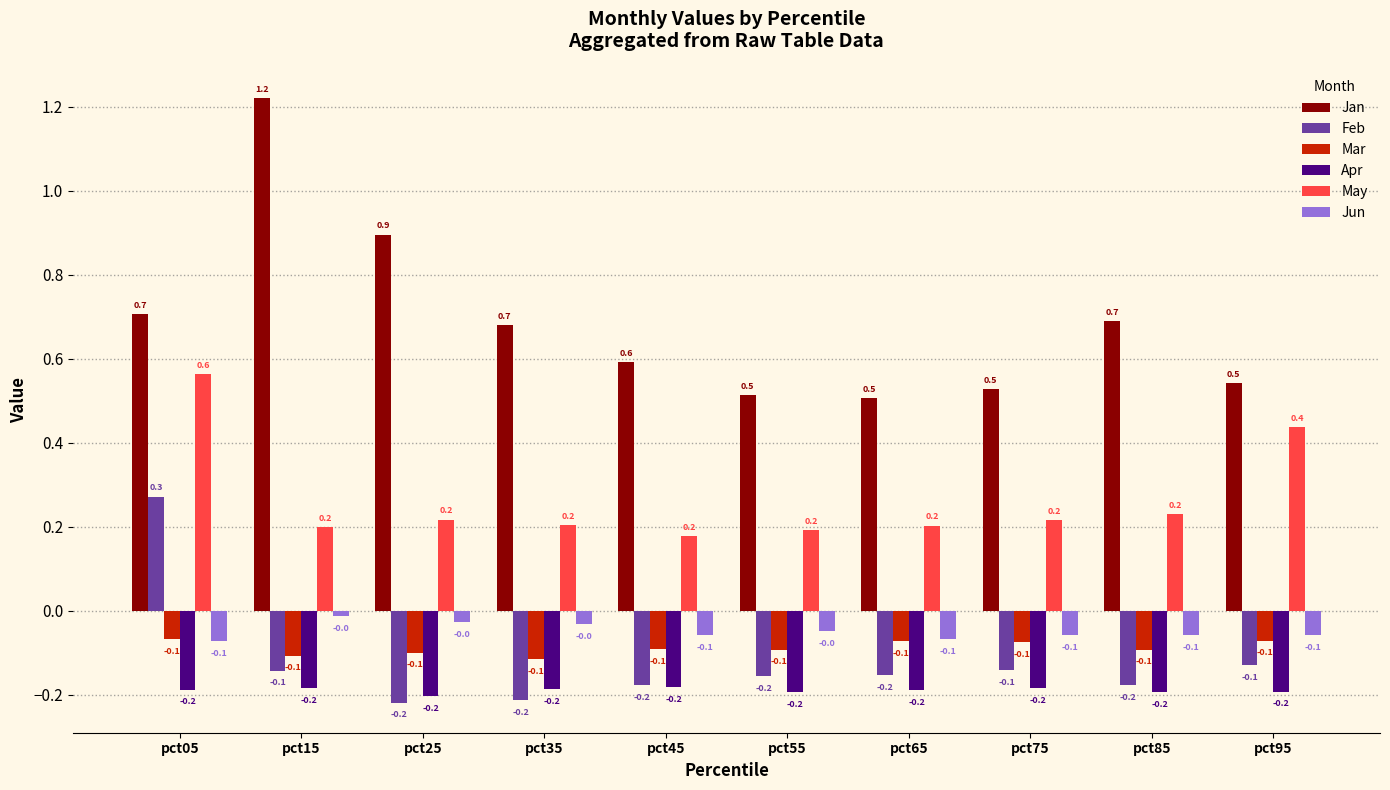

Is it true that Jan equals 0.5 at pct65?

True